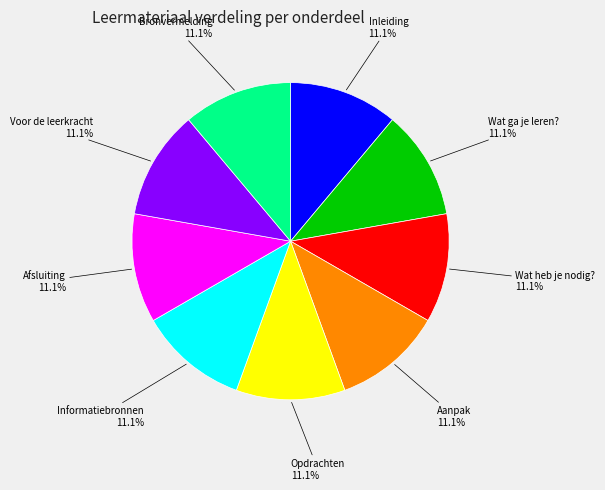

Is there any slice that represents more than half of the pie?

No